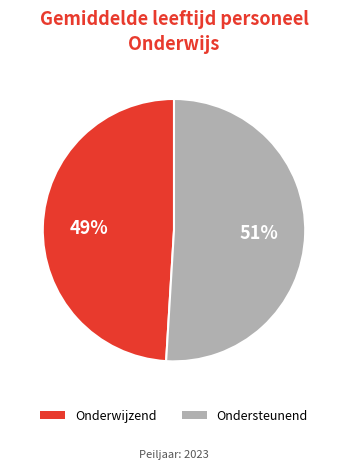

Is there a majority slice in this chart?

Yes